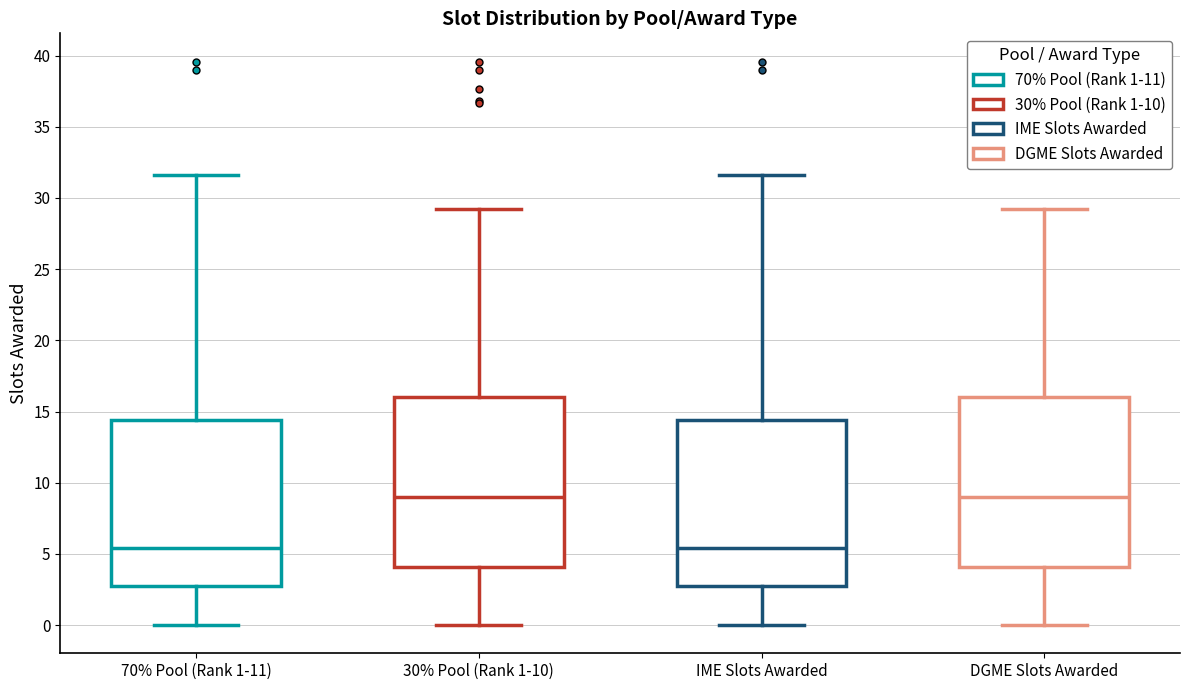

Reading left to right, transcribe this box plot: for each box, give where its median line is, the range the box spans, and where its two whiskers end, as read against the y-axis. The values are not printed on the chart, so give them approximately, as read against the axis.

70% Pool (Rank 1-11): median 5.5, box 2.5 to 14.5, whiskers 0.0 to 31.5
30% Pool (Rank 1-10): median 9.0, box 4.0 to 16.0, whiskers 0.0 to 29.0
IME Slots Awarded: median 5.5, box 2.5 to 14.5, whiskers 0.0 to 31.5
DGME Slots Awarded: median 9.0, box 4.0 to 16.0, whiskers 0.0 to 29.0